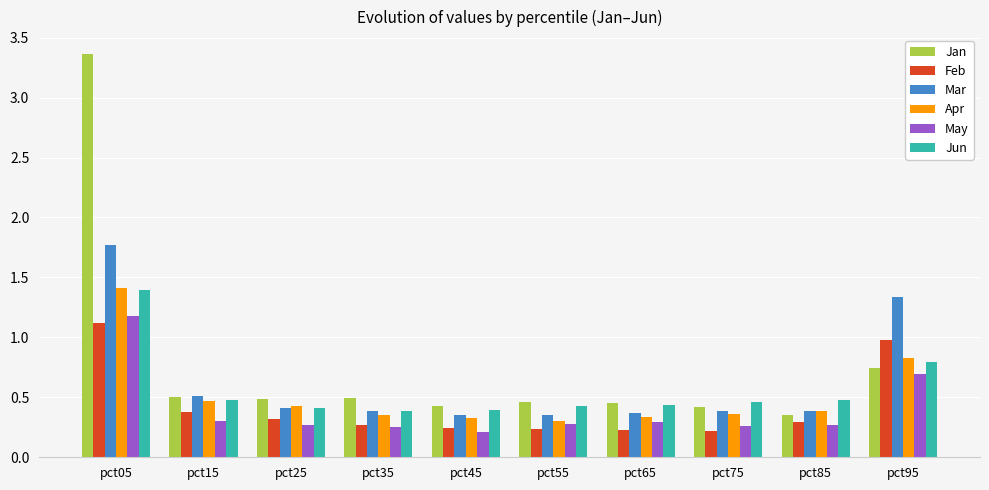

Which series has the widest spread of values?

Jan